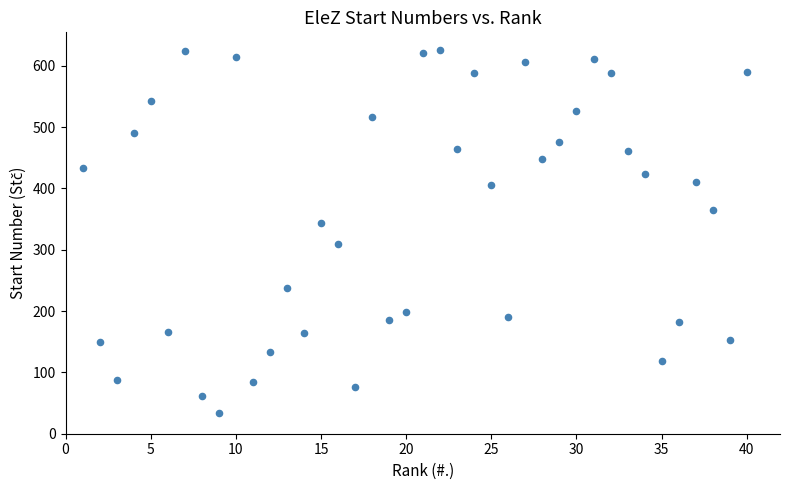

What is the range of Y values (max minus min)?

592